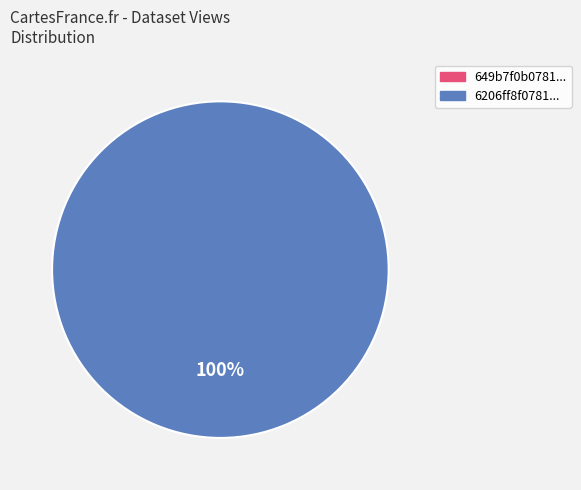

Which category has the biggest portion of the pie?

6206ff8f078190767b7921a7